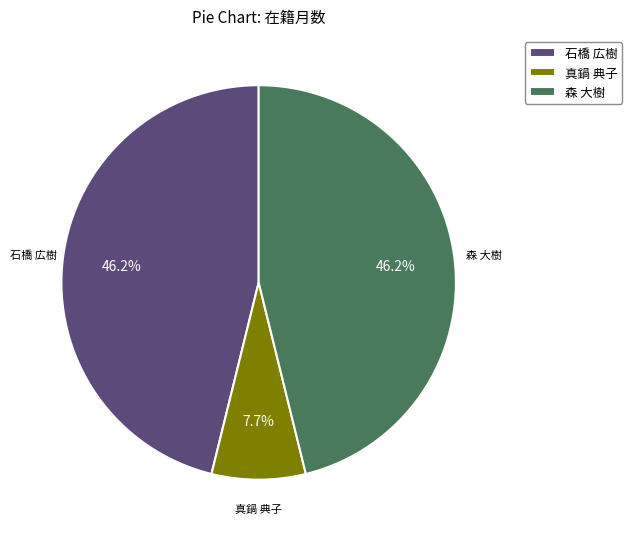

Is 森 大樹 the majority of the pie?

No